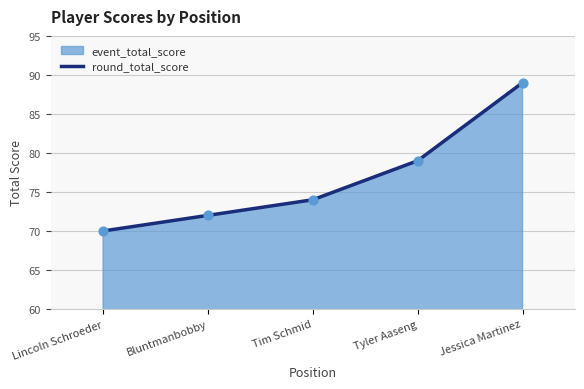

What is the change in value from Bluntmanbobby to Jessica Martinez?

+17